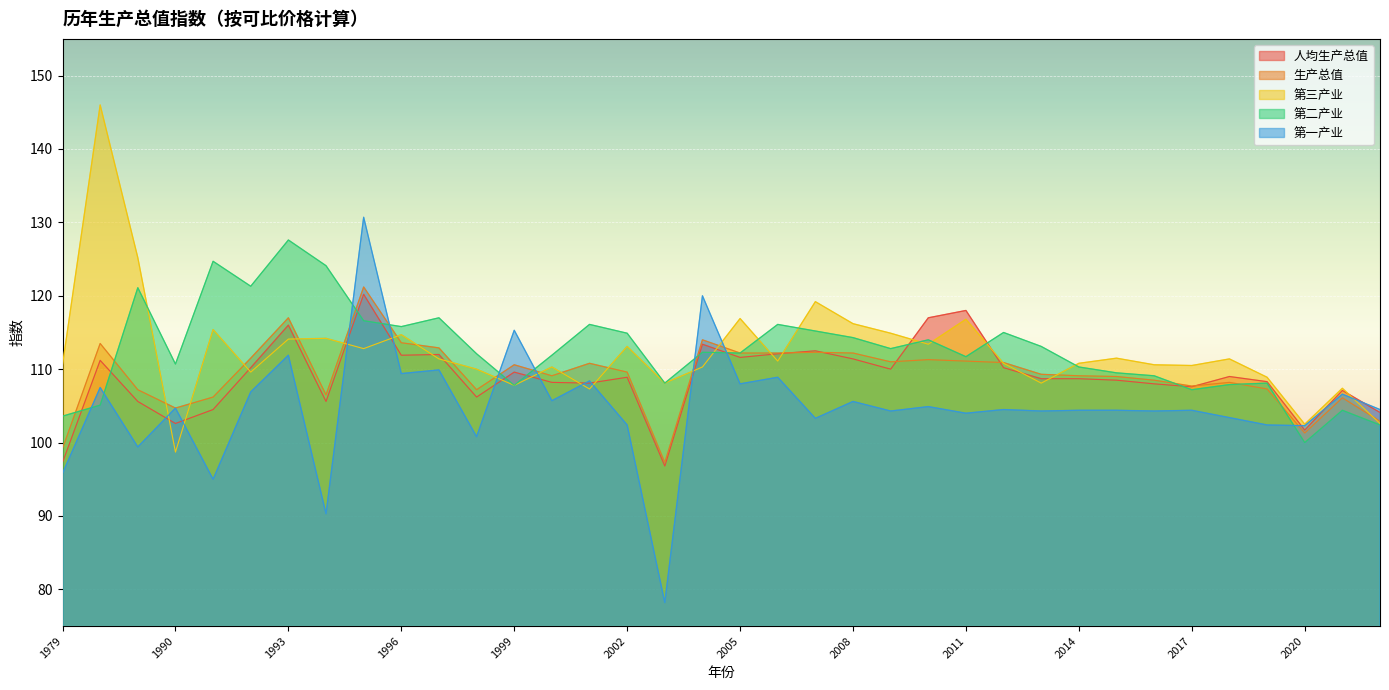

Does the chart display data point markers on the line(s)?

No